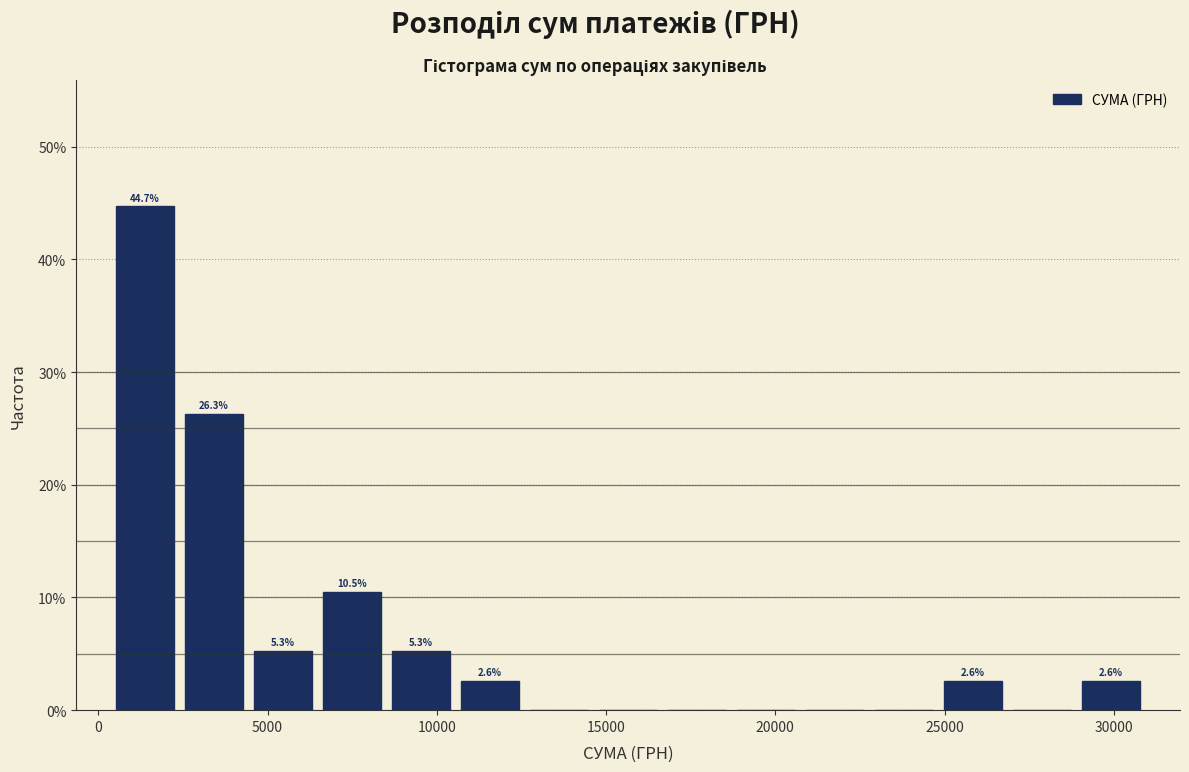

Which range on the x-axis has the tallest bar?

500 to 2500